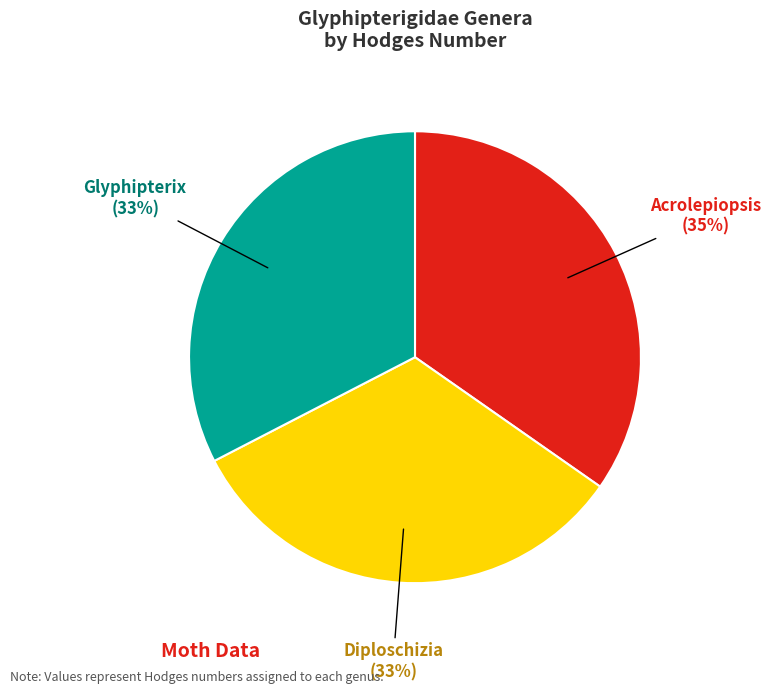

To the nearest percent, what is the difference between the largest and smallest slice percentages?

2%